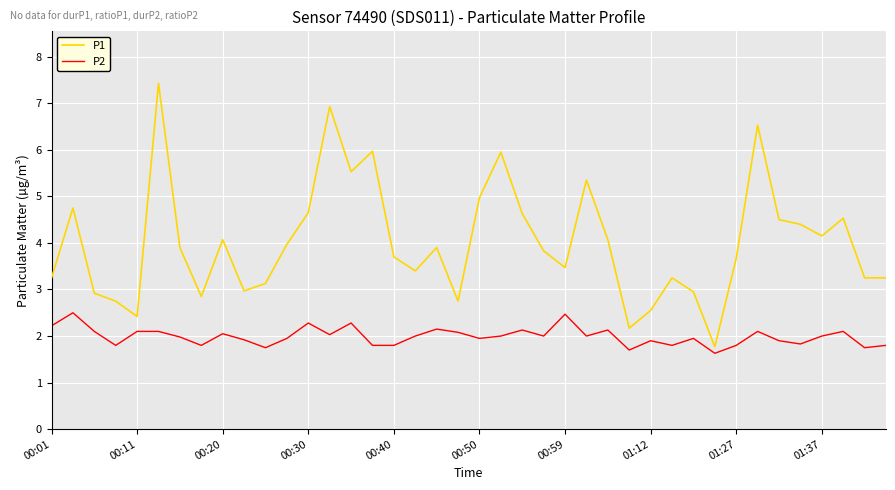

Which series has the largest range (max minus min)?

P1